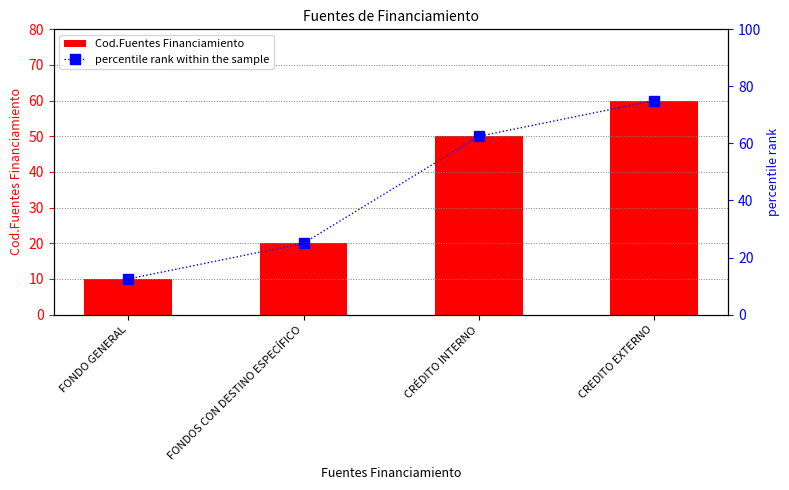

Read the Cod.Fuentes Financiamiento value at FONDOS CON DESTINO ESPECÍFICO.

20